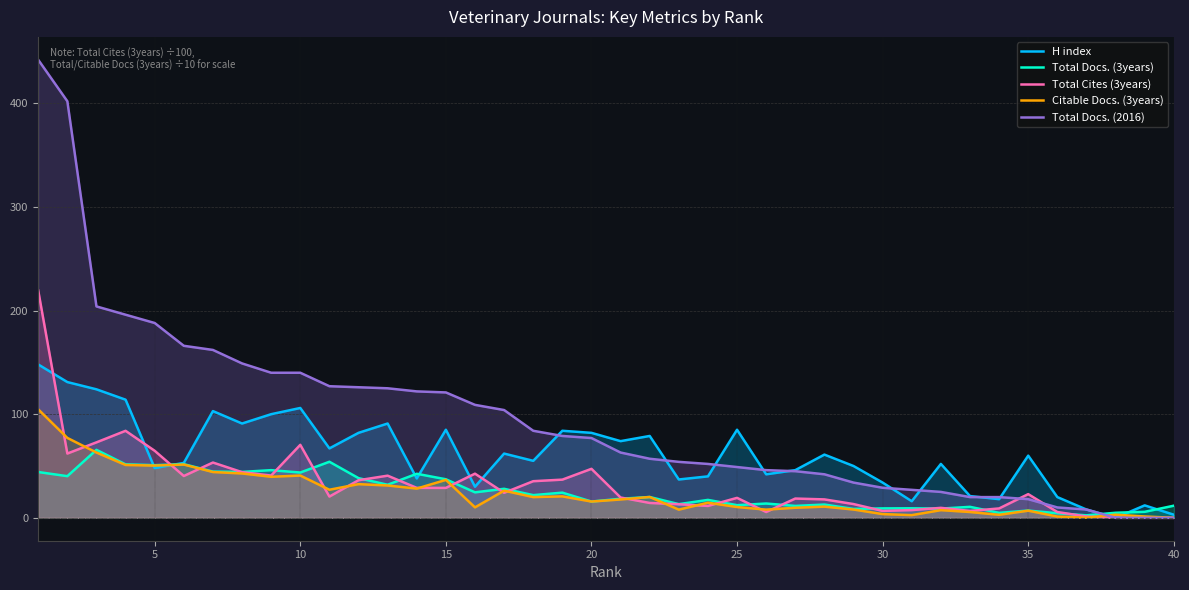

Rank the series by their maximum value, from highest to lowest.

Total Docs. (2016), Total Cites (3years), H index, Citable Docs. (3years), Total Docs. (3years)